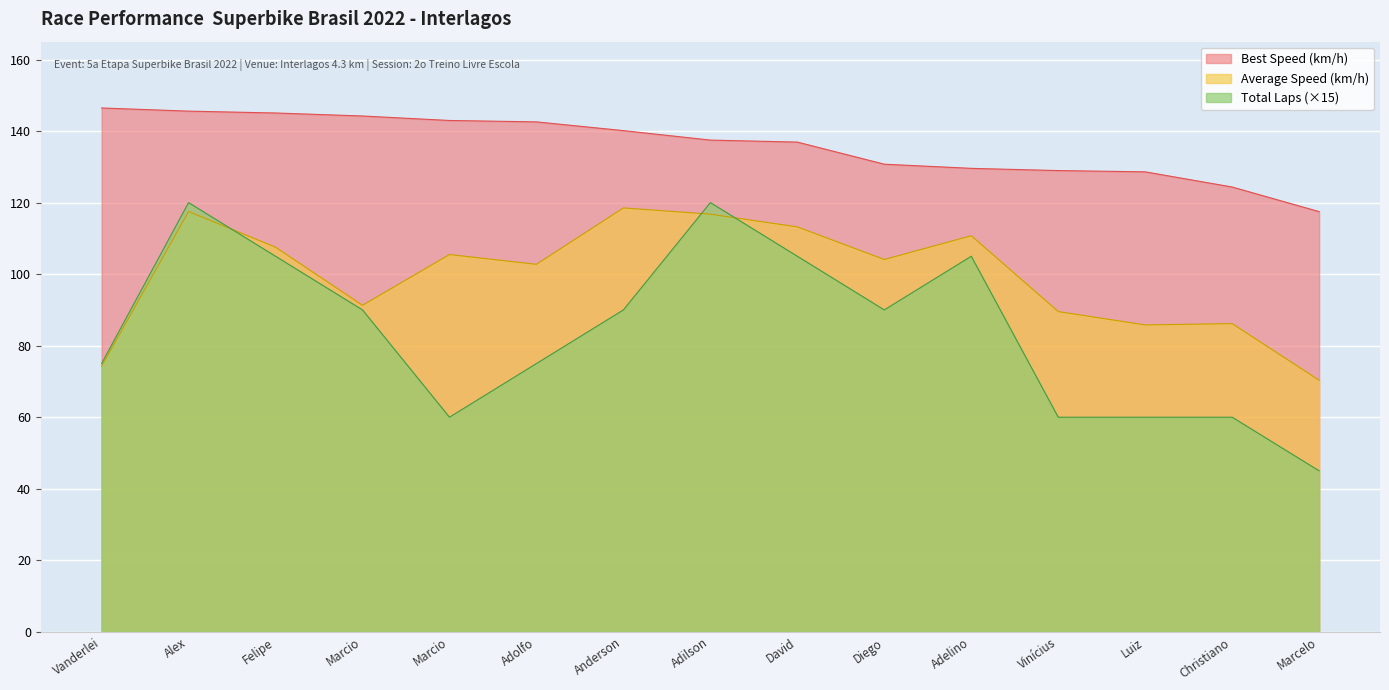

What are all the series names shown in the legend?

Best Speed (km/h), Average Speed (km/h), Total Laps (×15)